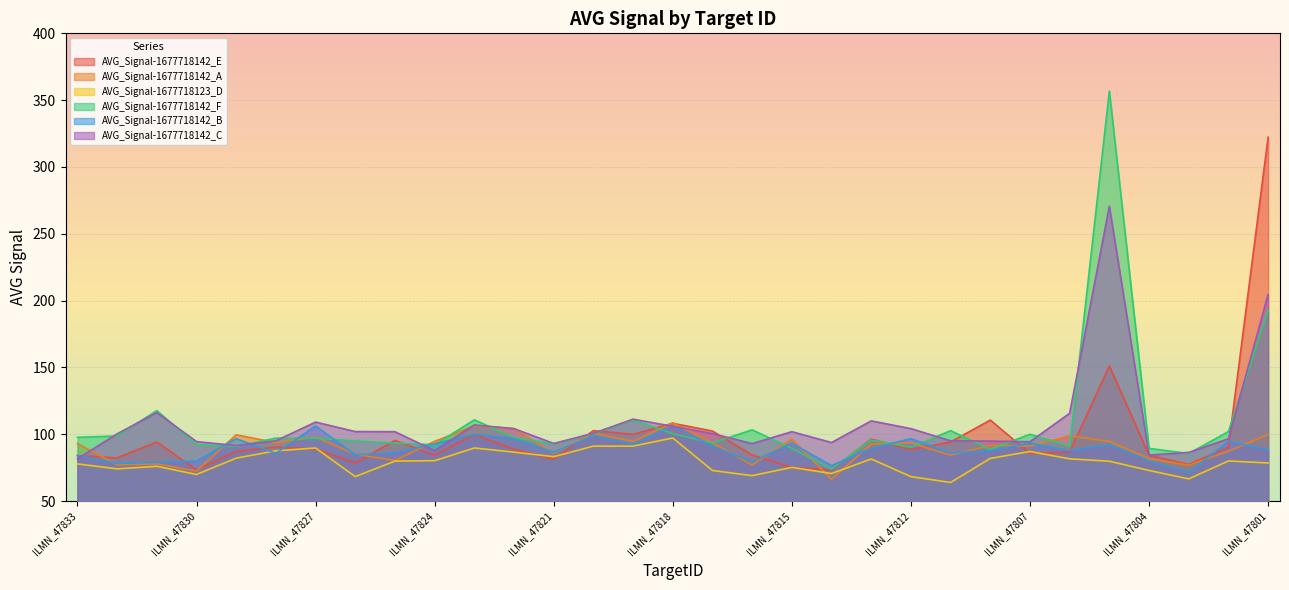

In AVG_Signal-1677718142_E, how many points are lower than both neighbors (excluding endpoints)?

10